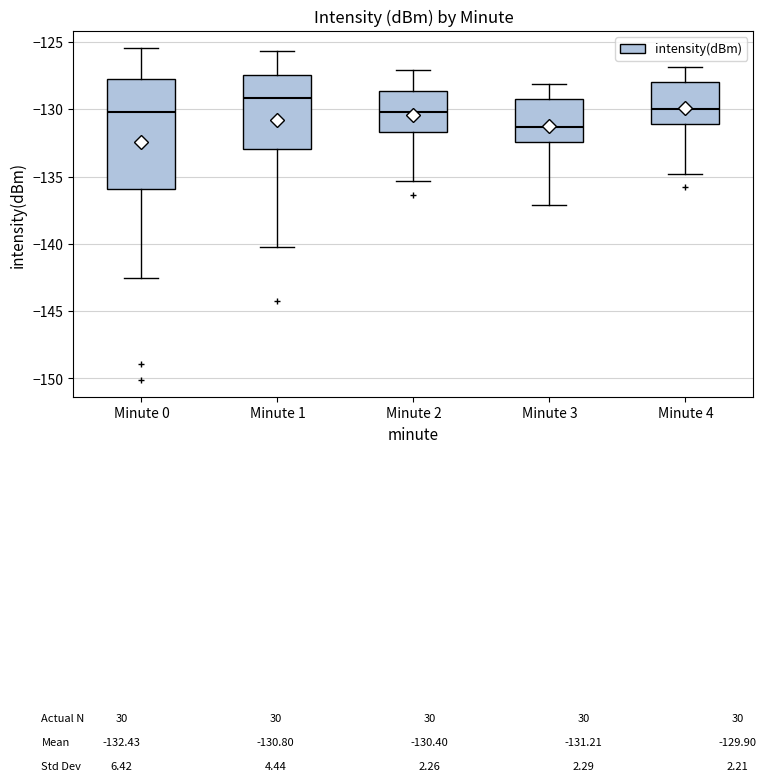

Which box is the tallest, from its lower edge to its upper edge?

Minute 0